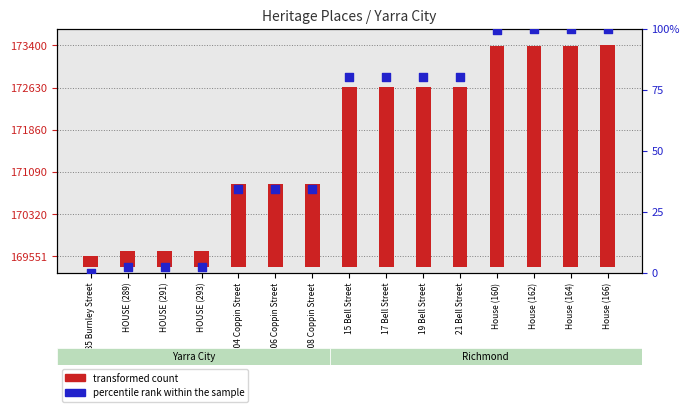

What are all the series names shown in the legend?

transformed count, percentile rank within the sample